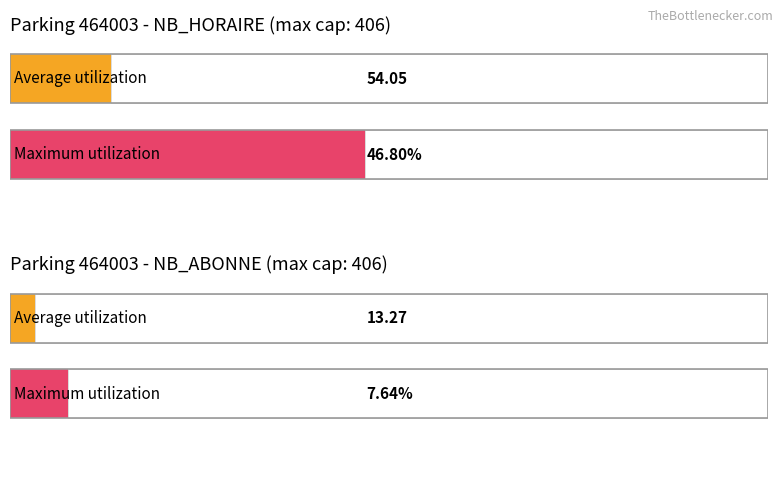

What are all the series names shown in the legend?

NB_HORAIRE, NB_ABONNE